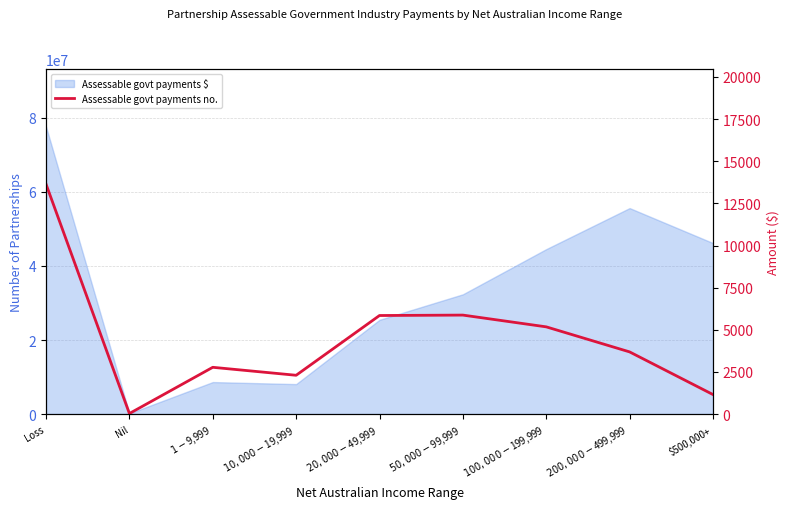

Is it true that the value at $500,000+ is 1768?

False